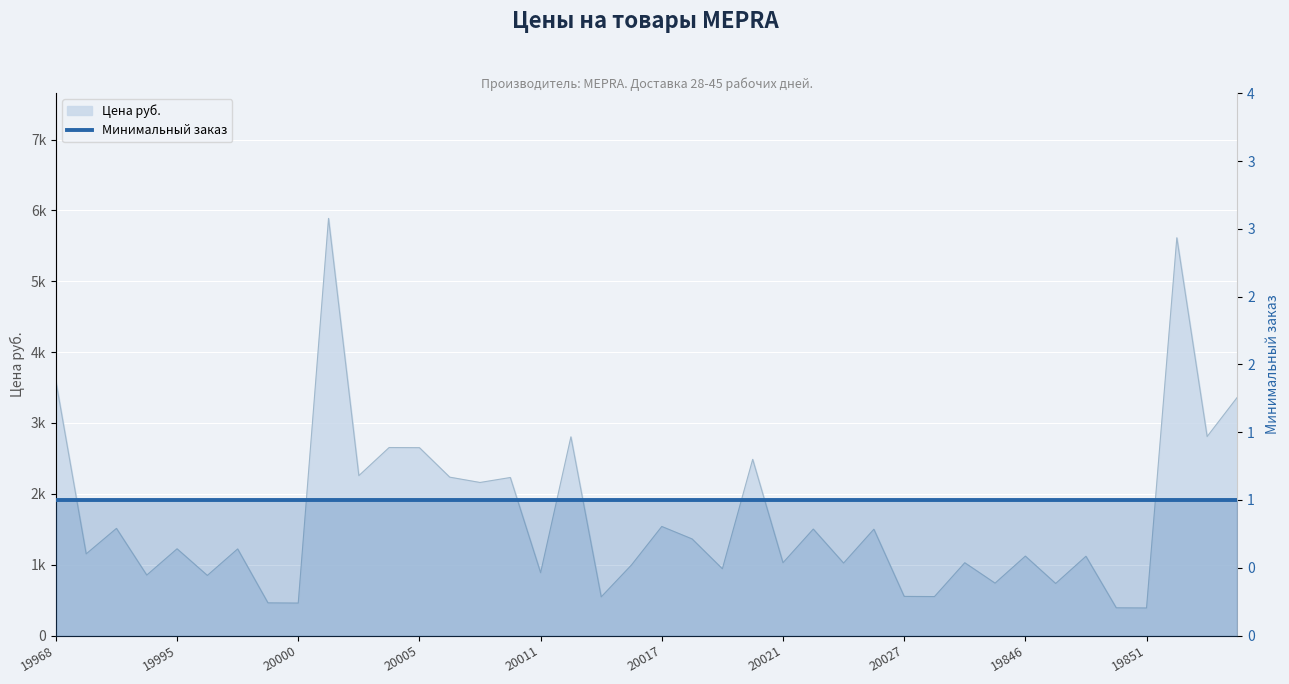

How many values are below 1222?

20